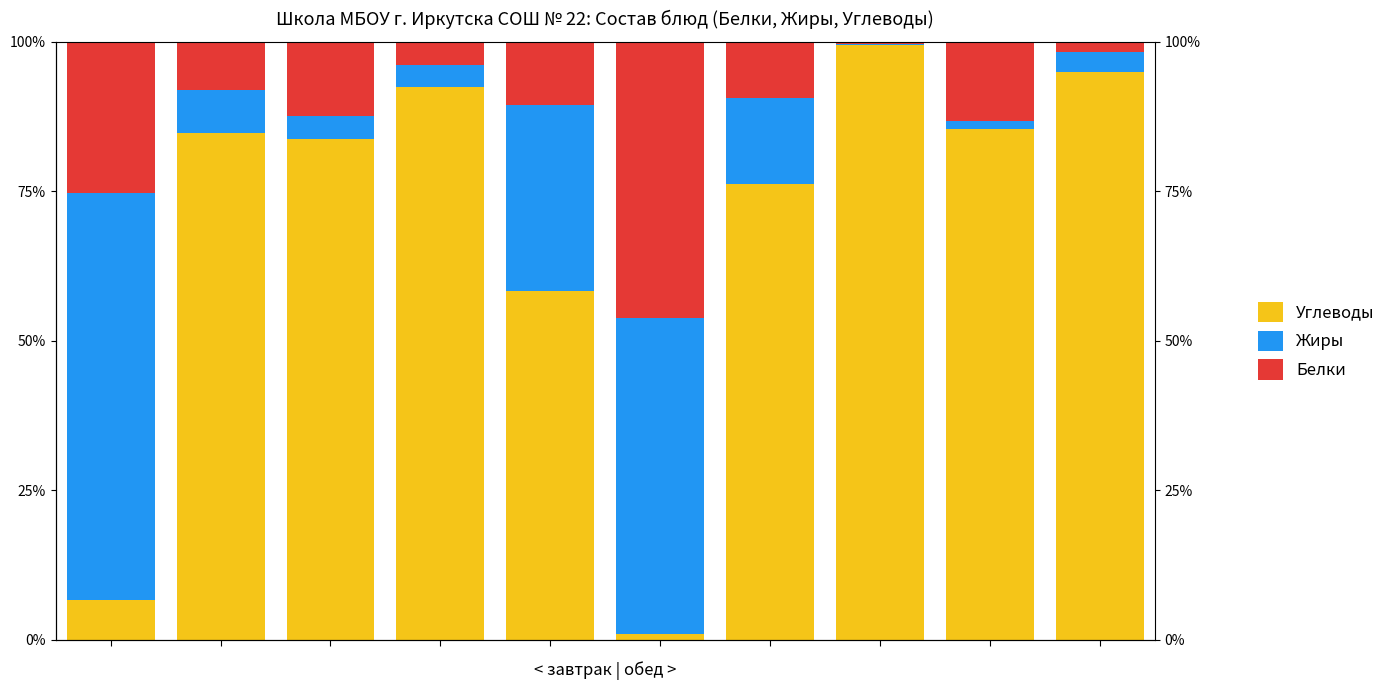

Which series has the largest range (max minus min)?

Углеводы